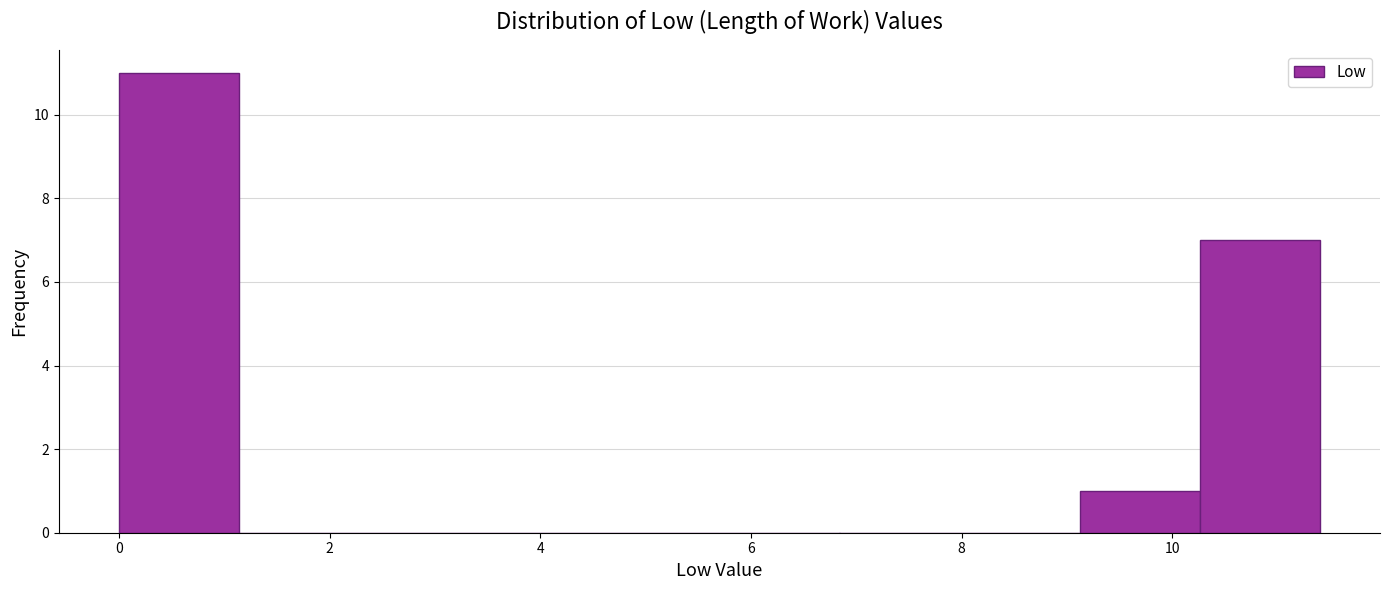

Reading left to right, transcribe this chart: for each bar, give the range it covers on the x-axis and its height. Neither the bar edges nor the heights are printed on the chart, so give them approximately, as read against the axes.

0.00 to 1.14: 11
1.14 to 2.28: 0
2.28 to 3.42: 0
3.42 to 4.56: 0
4.56 to 5.70: 0
5.70 to 6.84: 0
6.84 to 7.98: 0
7.98 to 9.12: 0
9.12 to 10.26: 1
10.26 to 11.40: 7